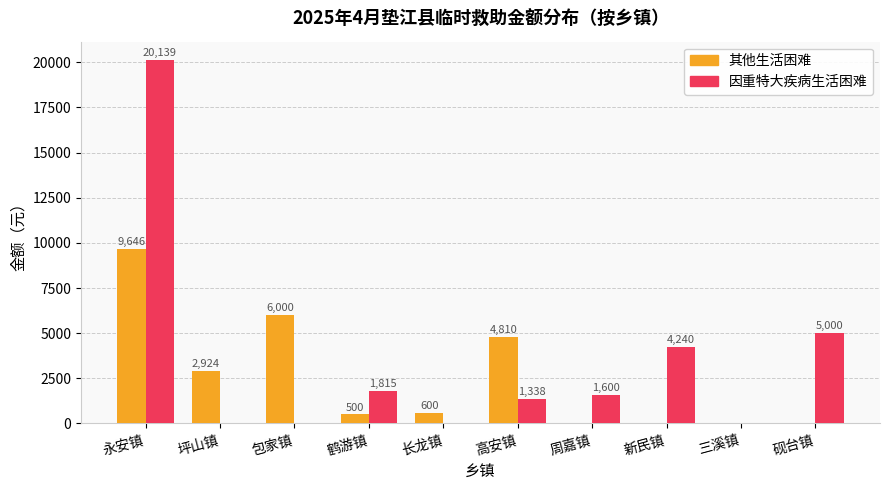

What is the sum of all 因重特大疾病生活困难 values?

34132